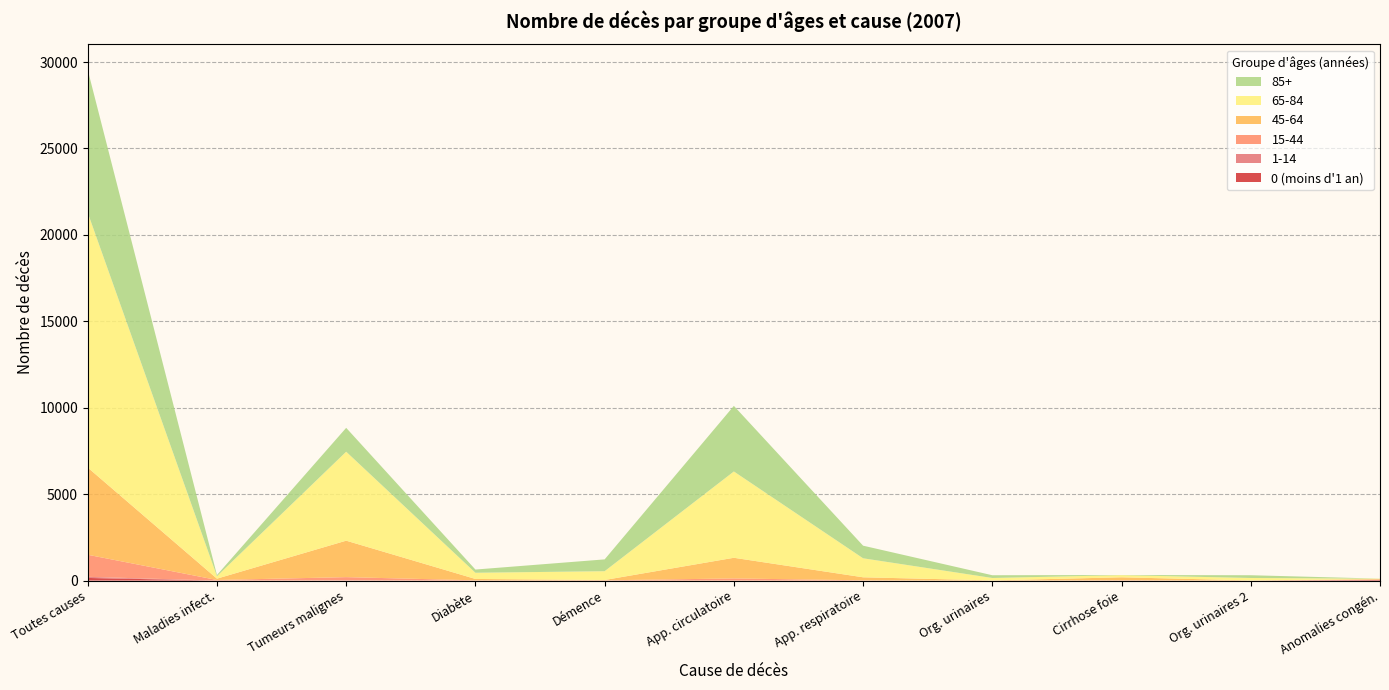

Reading right to left, extract all data points from this chart.

0 (moins d'1 an): Anomalies congénitales=35	Organes urinaires=0	Cirrhose du foie=0	Organes urinaires=0	Appareil respiratoire=0	Appareil circulatoire=0	Démence=0	Diabète sucré=0	Tumeurs malignes=1	Maladies infectieuses=0	Toutes les causes=152
1-14: Anomalies congénitales=8	Organes urinaires=0	Cirrhose du foie=1	Organes urinaires=0	Appareil respiratoire=0	Appareil circulatoire=1	Démence=0	Diabète sucré=0	Tumeurs malignes=12	Maladies infectieuses=0	Toutes les causes=65
15-44: Anomalies congénitales=14	Organes urinaires=1	Cirrhose du foie=19	Organes urinaires=1	Appareil respiratoire=16	Appareil circulatoire=123	Démence=16	Diabète sucré=16	Tumeurs malignes=186	Maladies infectieuses=34	Toutes les causes=1277
45-64: Anomalies congénitales=33	Organes urinaires=10	Cirrhose du foie=169	Organes urinaires=10	Appareil respiratoire=174	Appareil circulatoire=1195	Démence=18	Diabète sucré=78	Tumeurs malignes=2109	Maladies infectieuses=77	Toutes les causes=5045
65-84: Anomalies congénitales=18	Organes urinaires=139	Cirrhose du foie=124	Organes urinaires=139	Appareil respiratoire=1100	Appareil circulatoire=4993	Démence=508	Diabète sucré=358	Tumeurs malignes=5147	Maladies infectieuses=142	Toutes les causes=14744
85+: Anomalies congénitales=4	Organes urinaires=159	Cirrhose du foie=9	Organes urinaires=159	Appareil respiratoire=729	Appareil circulatoire=3795	Démence=684	Diabète sucré=186	Tumeurs malignes=1381	Maladies infectieuses=67	Toutes les causes=8261